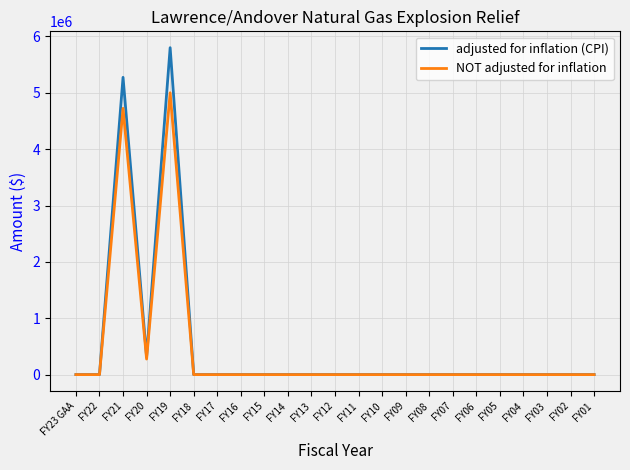

What is the maximum value for adjusted for inflation (CPI)?

5799889